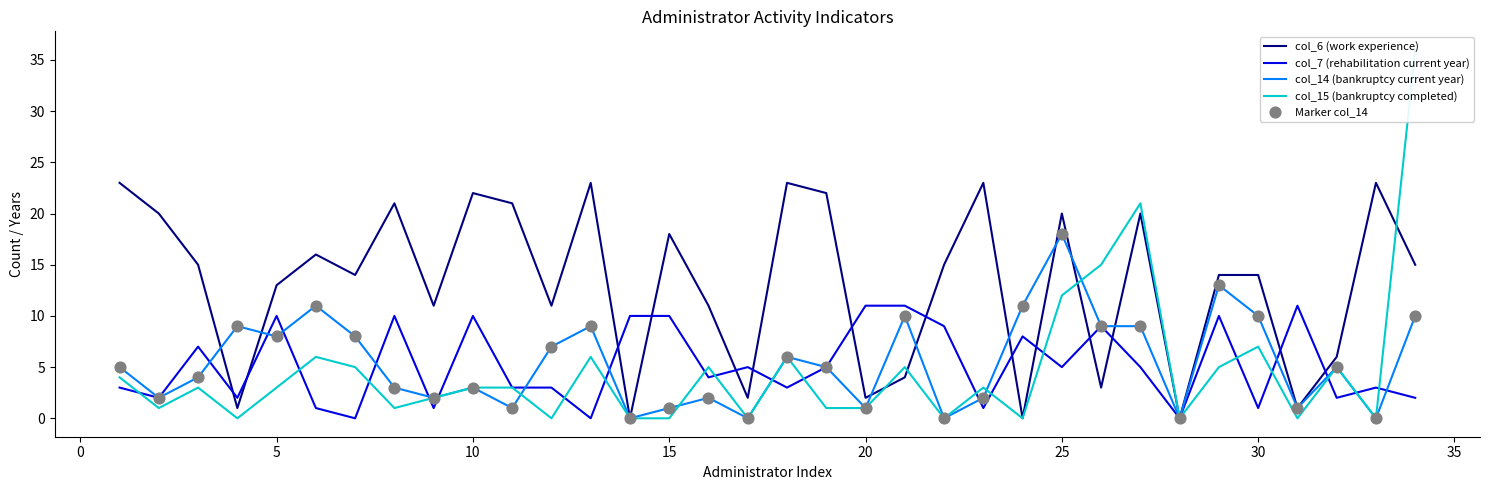

Which series contains the lowest Y value?

col_6 (work experience)